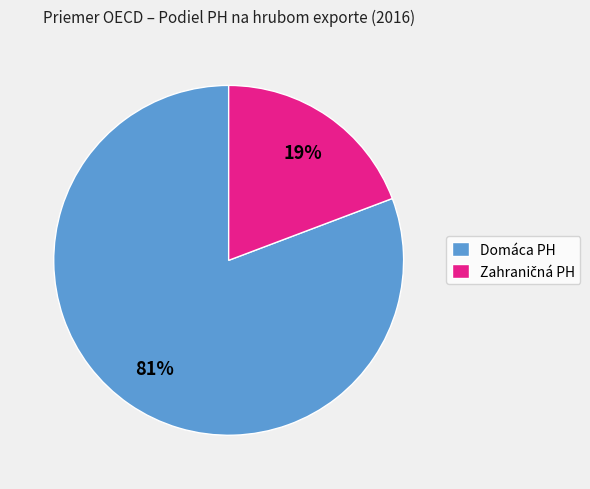

To the nearest percent, what is the average slice percentage?

50%